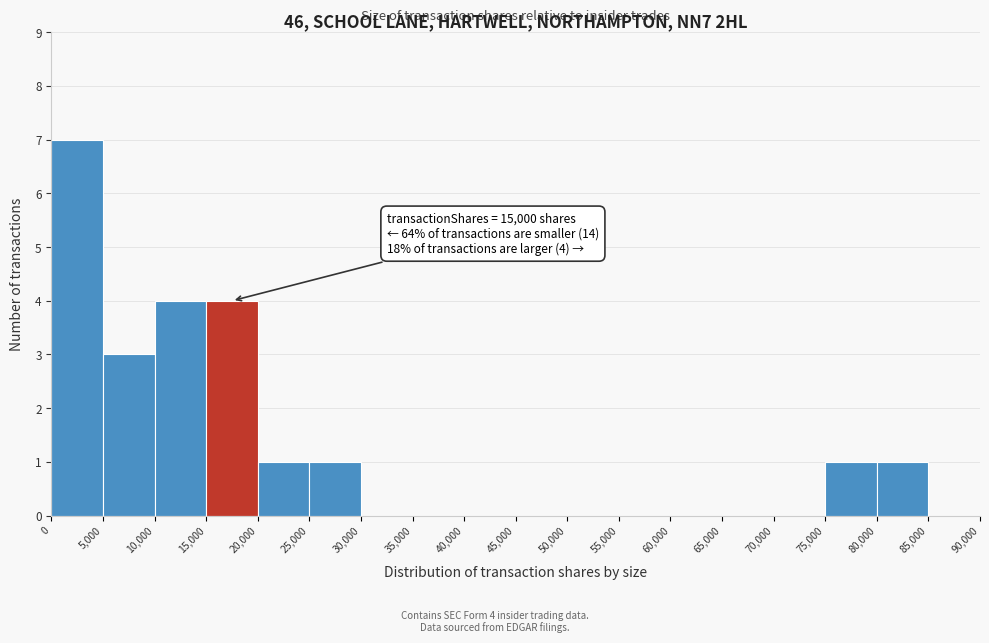

Over which range of the x-axis is the bar tallest?

0 to 5,000